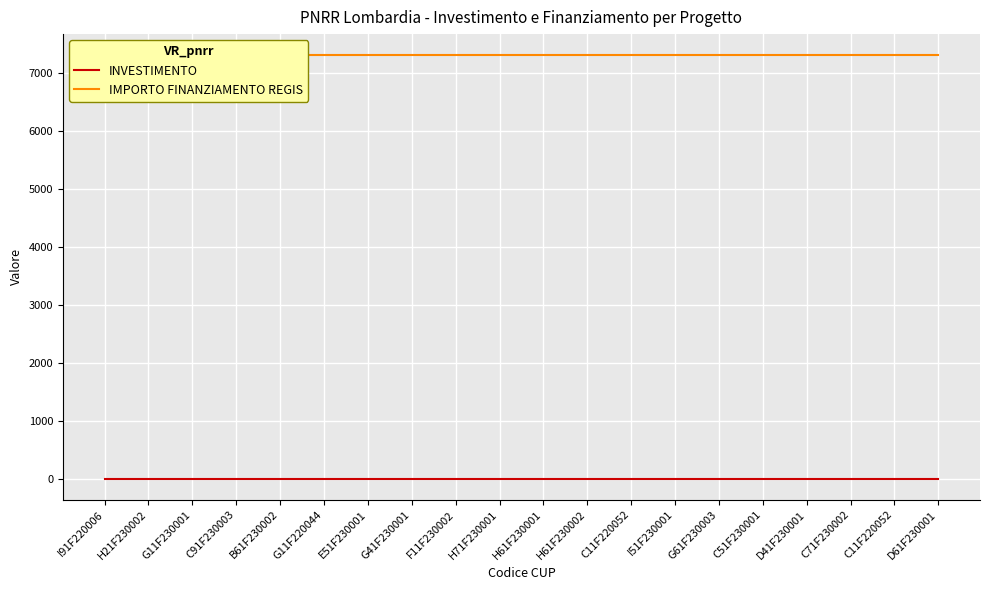

True or false: IMPORTO FINANZIAMENTO REGIS and INVESTIMENTO cross at least once.

False